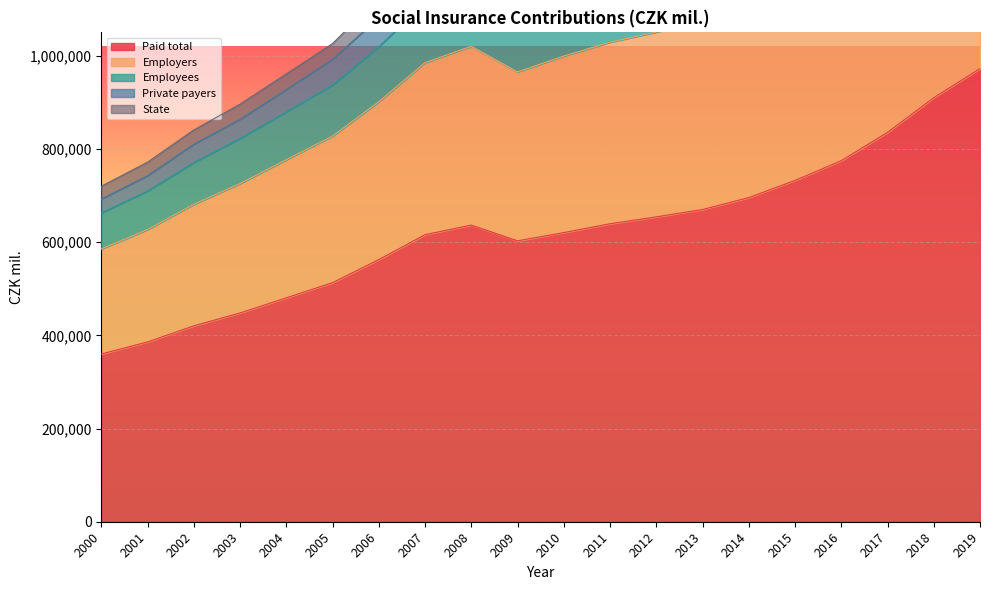

What is the difference between the maximum and minimum values in the Employers series?

984863